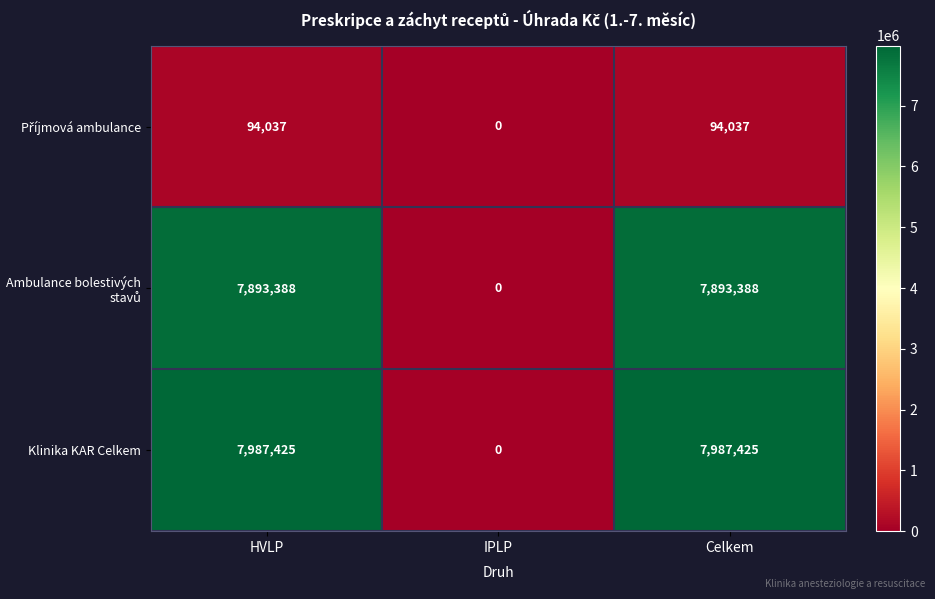

At which label does Klinika KAR Celkem reach its minimum?

IPLP